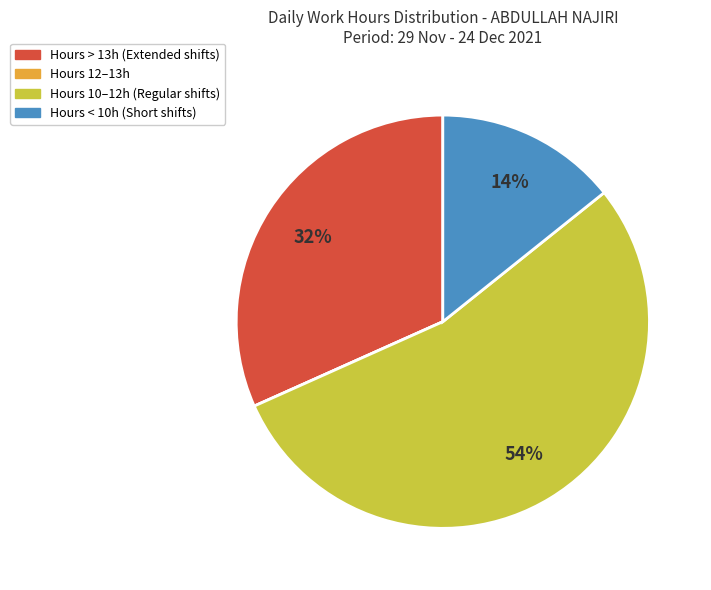

To the nearest percent, what is the difference between the largest and smallest slice percentages?

54%